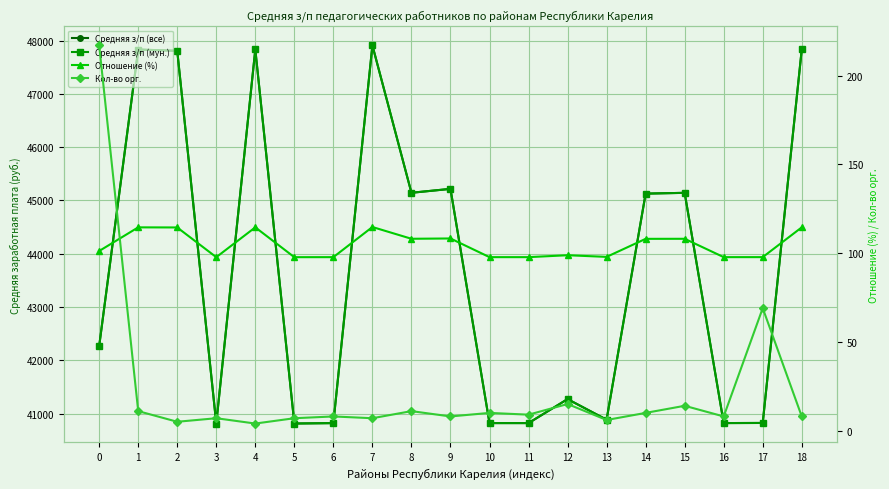

True or false: Кол-во орг. has a value of 25.7 at 12.

False